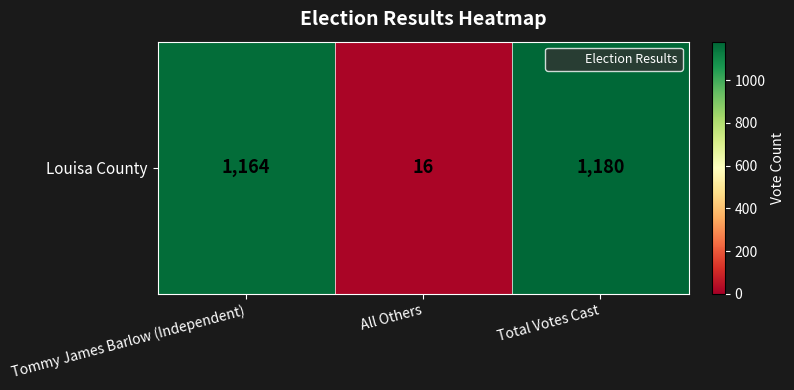

What is the smallest value displayed?

16